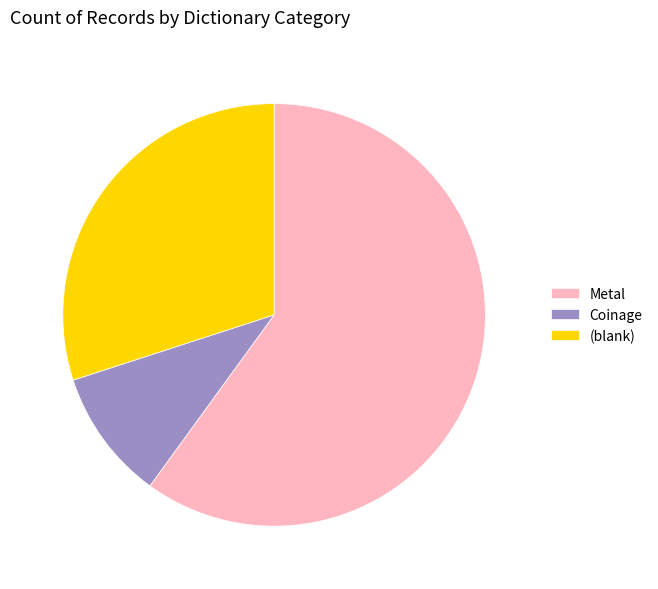

Approximately how many times larger is the value at Metal compared to Coinage?

6.0